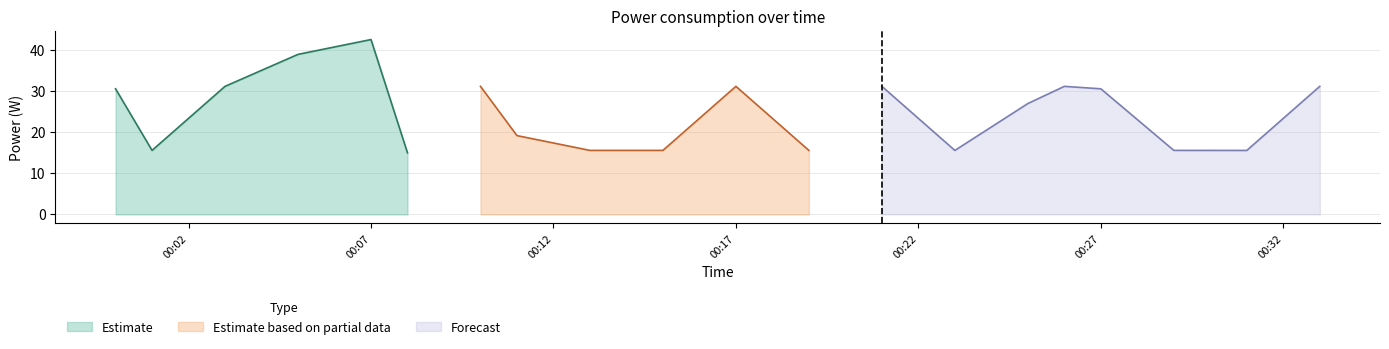

True or false: Estimate based on partial data has a value of 21.3 at 2022-05-09T00:08:00.

False